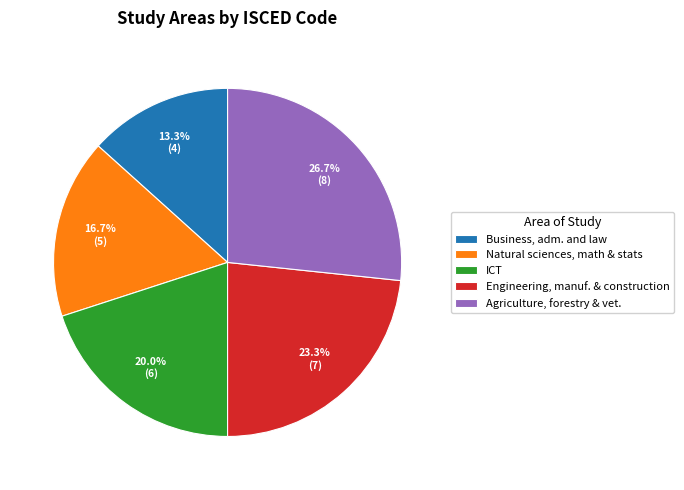

What is the ratio of the value at ICT to the value at Business, adm. and law?

1.5